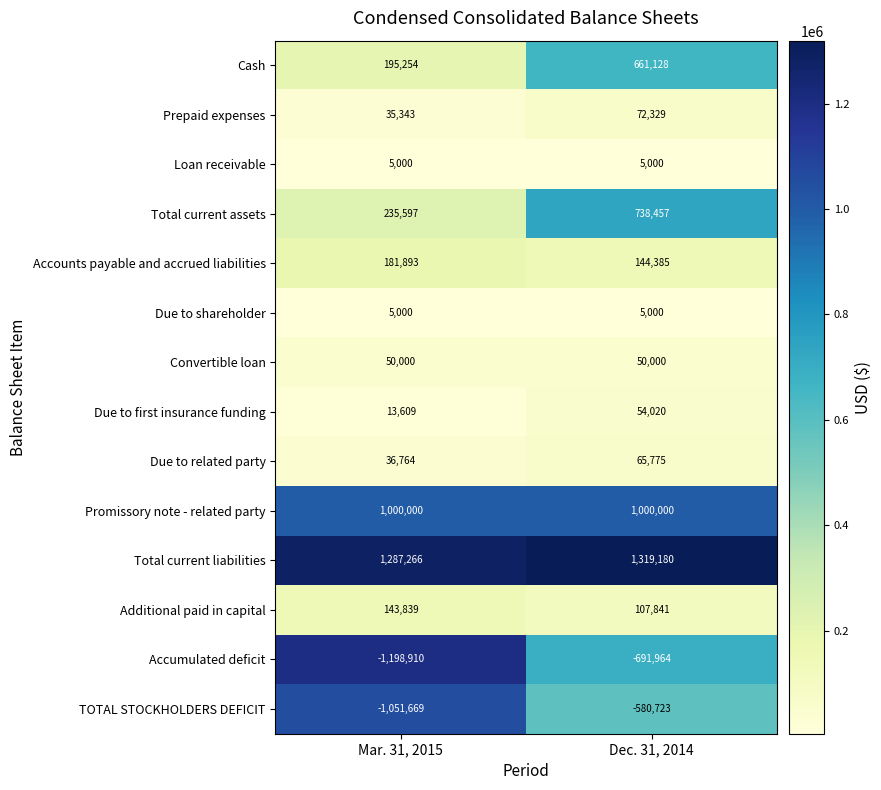

Rank the categories by Additional paid in capital value from highest to lowest.

Mar. 31, 2015, Dec. 31, 2014